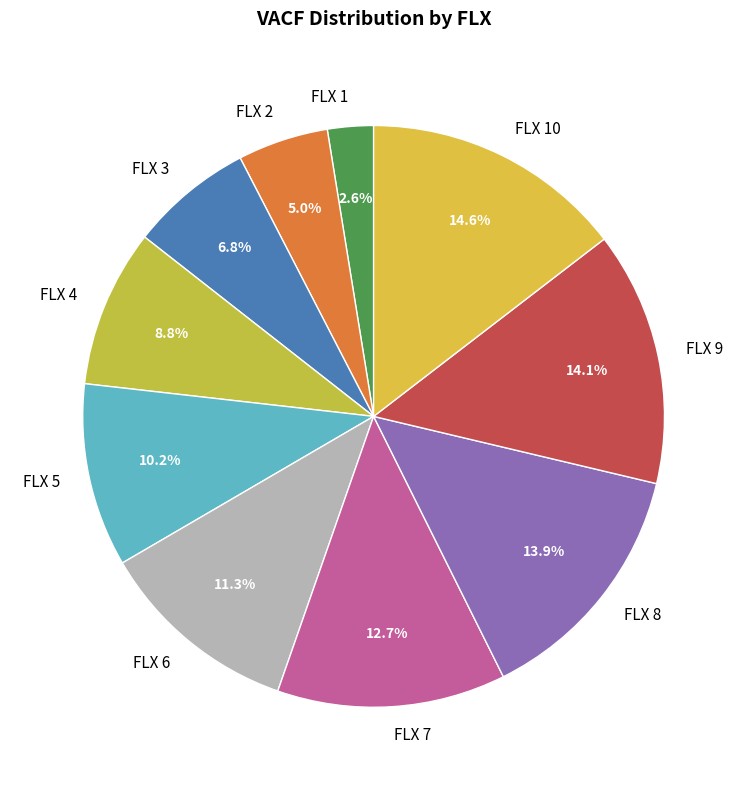

Which has a higher value, FLX 2 or FLX 1?

FLX 2